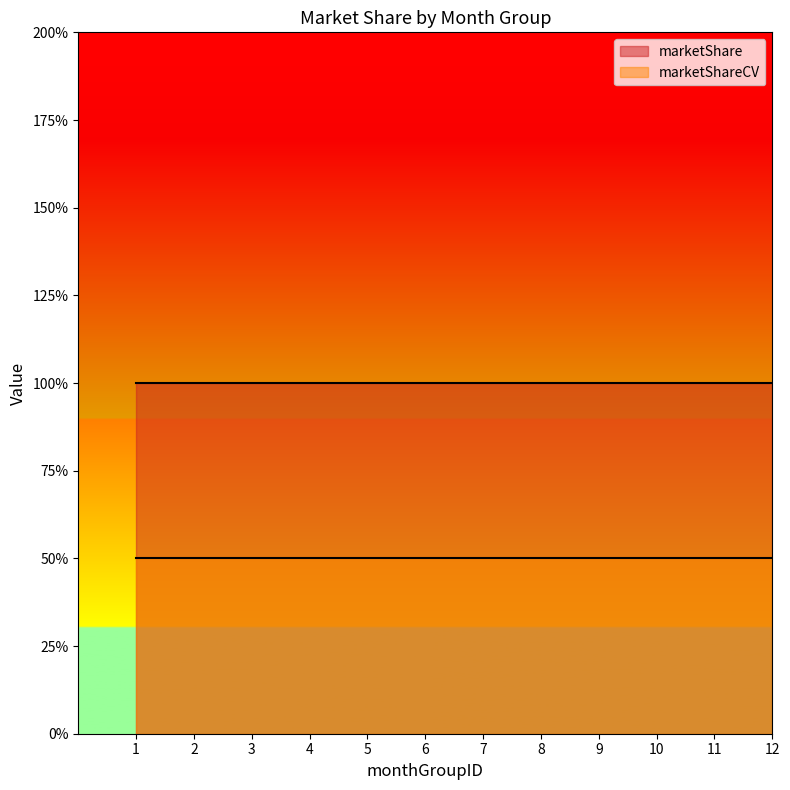

True or false: marketShare and marketShareCV cross at least once.

False